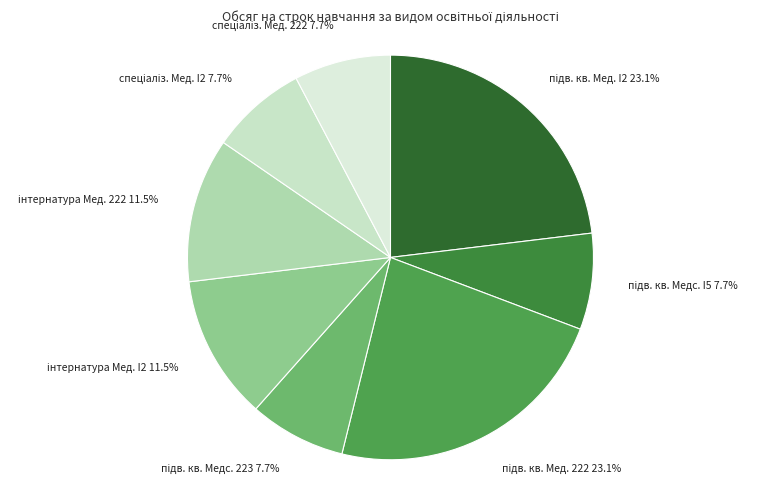

How many slices are in this pie chart?

8